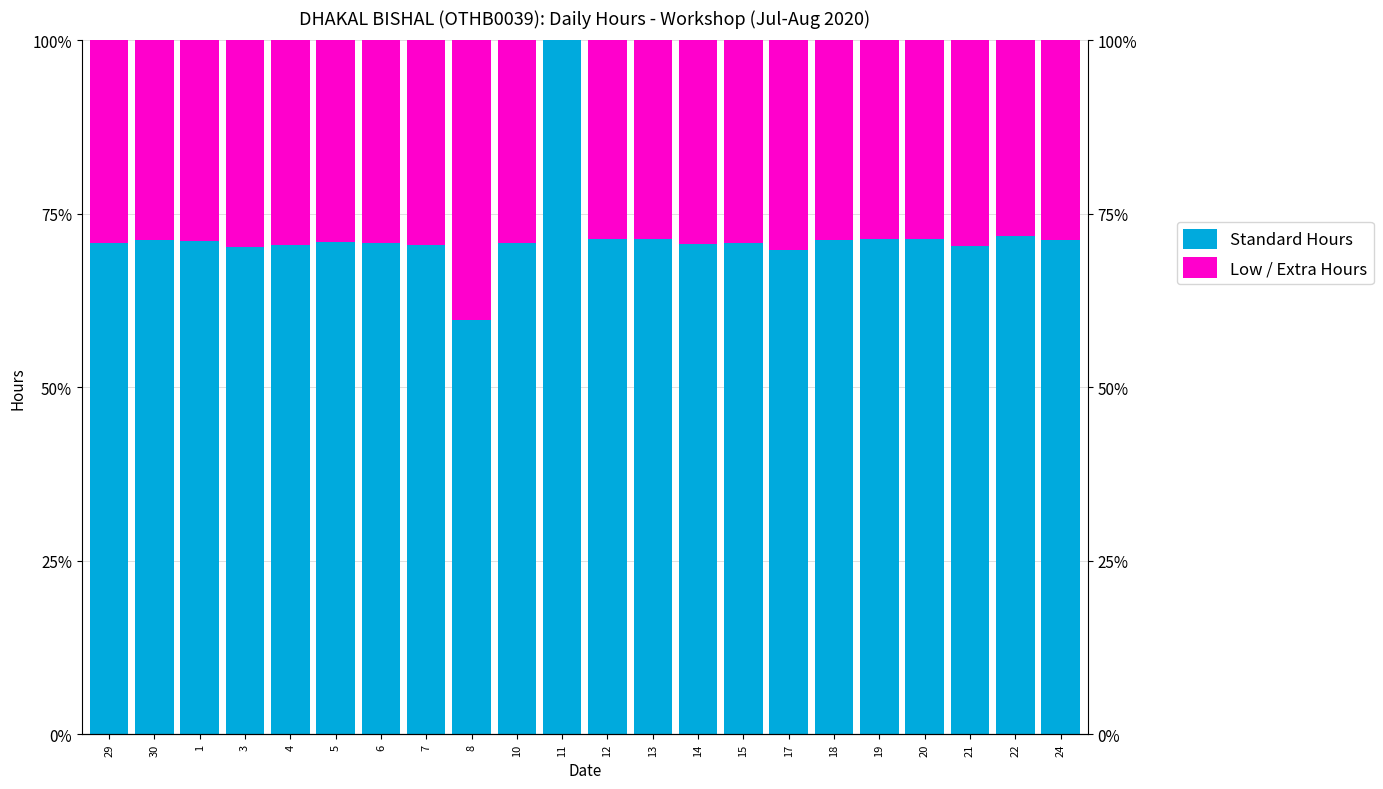

What is the label of the 20th bar from the right?

1